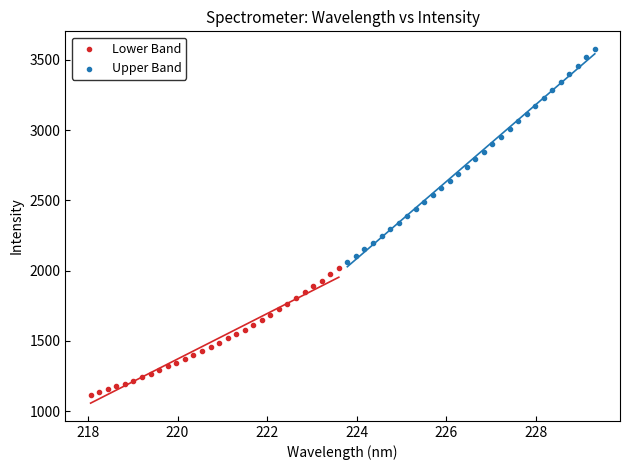

Which series contains the highest Y value?

Upper Band